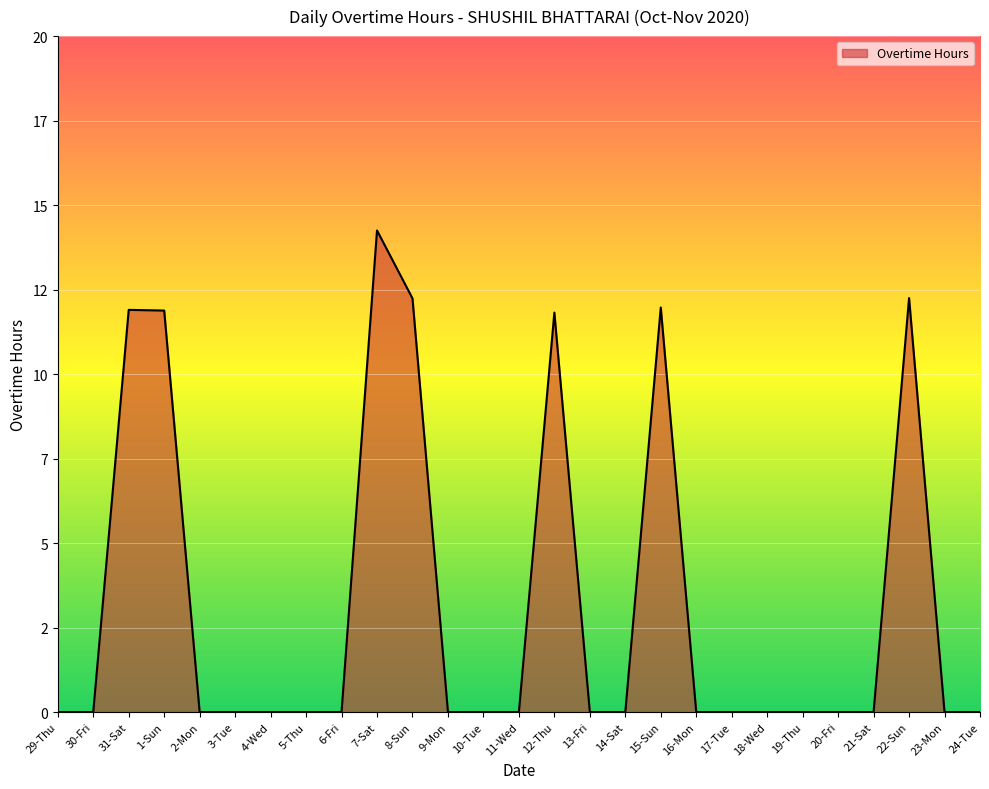

How many lines are shown in the chart?

1